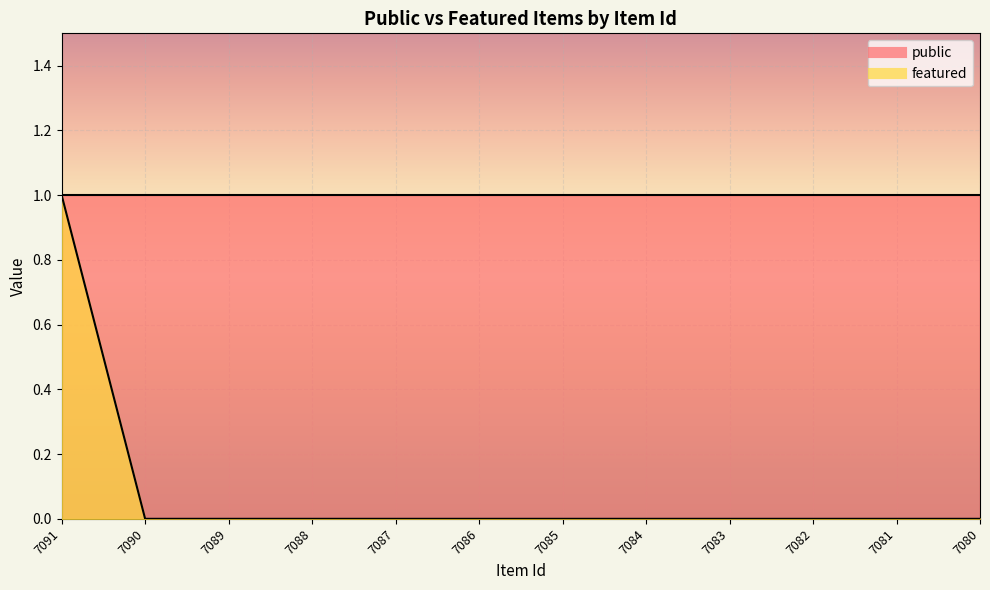

List the labels in order of value, smallest first.

7090, 7089, 7088, 7087, 7086, 7085, 7084, 7083, 7082, 7081, 7080, 7091